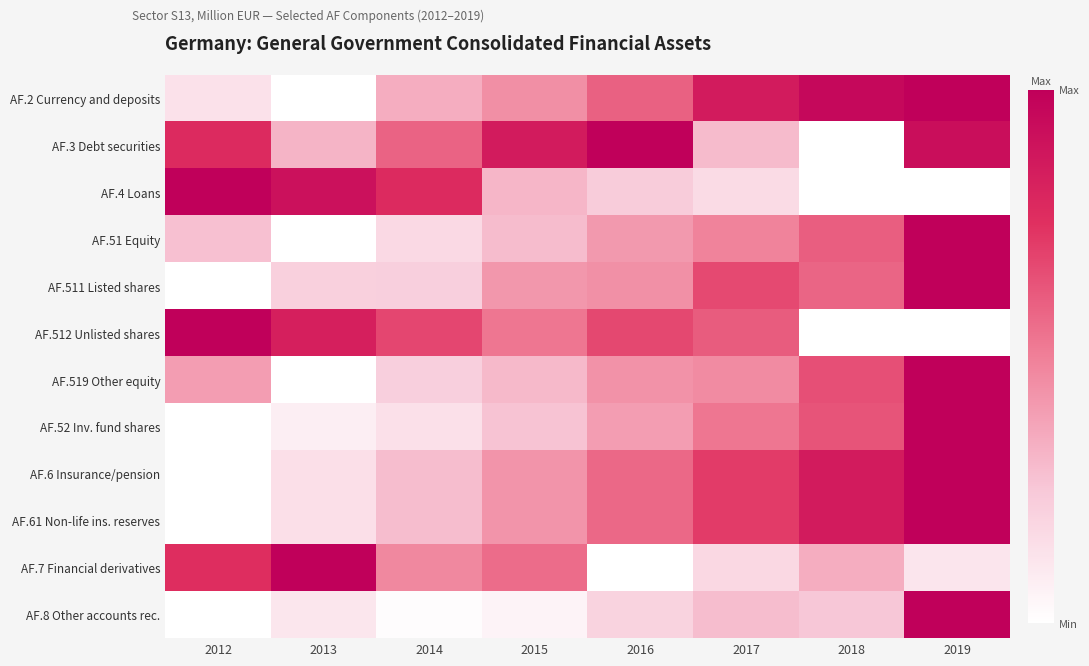

List the series in order of their peak value, lowest first.

AF.2 Currency and deposits, AF.3 Debt securities, AF.4 Loans, AF.51 Equity, AF.511 Listed shares, AF.512 Unlisted shares, AF.519 Other equity, AF.52 Inv. fund shares, AF.6 Insurance/pension, AF.61 Non-life ins. reserves, AF.7 Financial derivatives, AF.8 Other accounts rec.